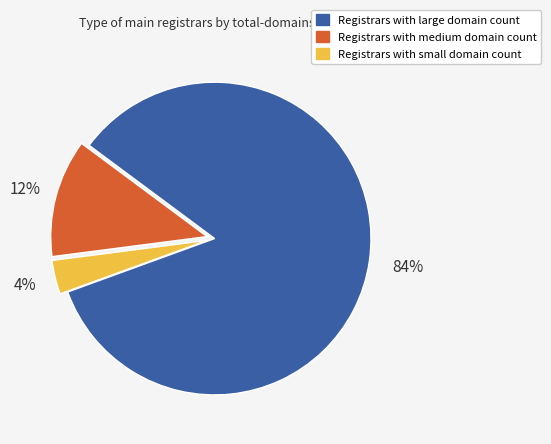

Does any single category account for the majority?

Yes